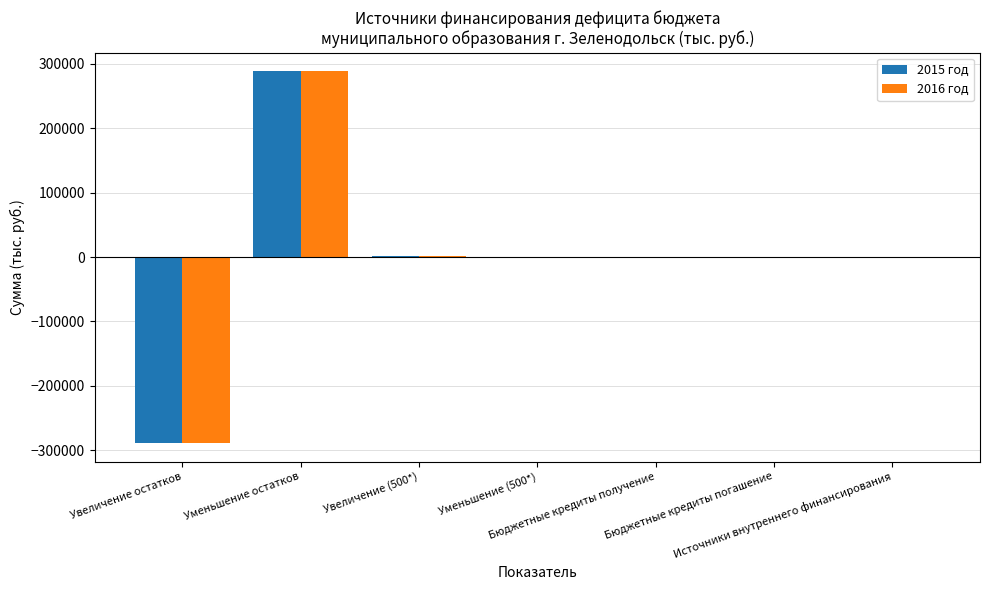

What is the greatest value displayed?

288495.2